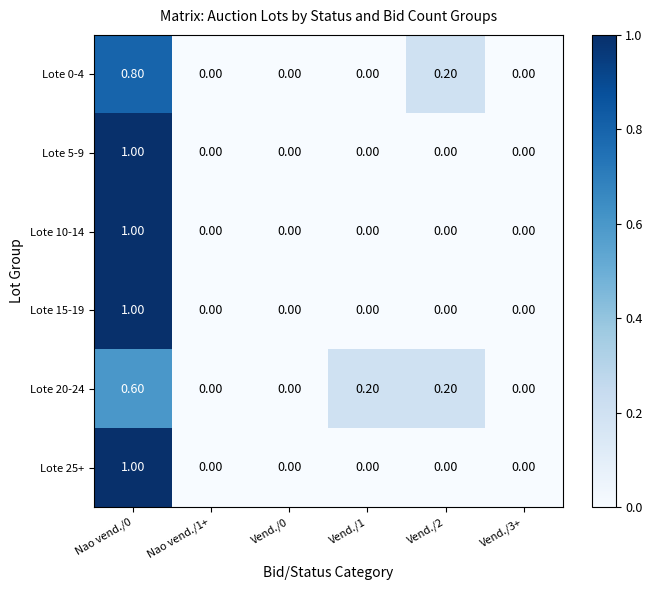

At which category is the sum across all series the highest?

Nao vend./0